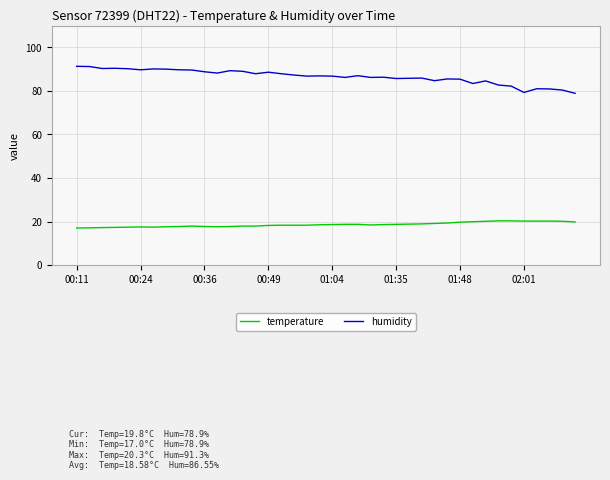

Rank the series by their maximum value, from highest to lowest.

humidity, temperature